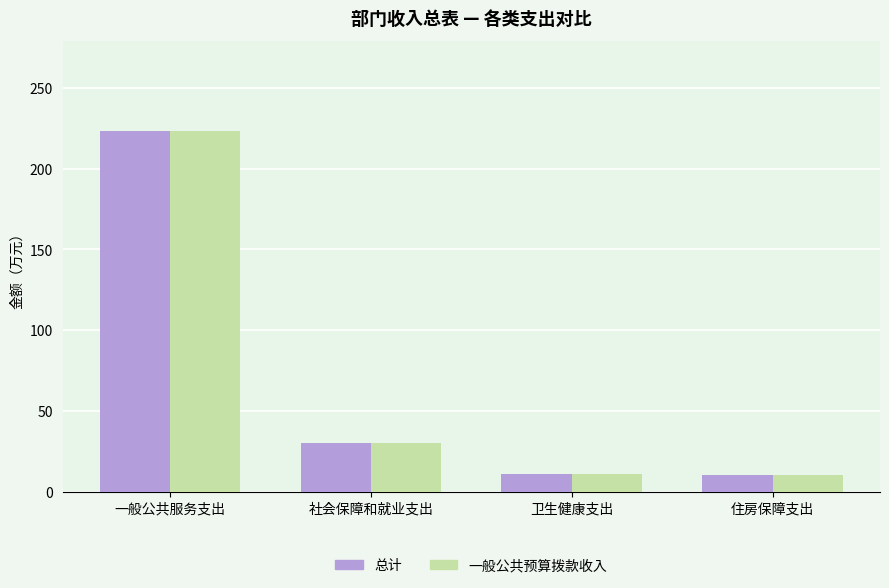

At which category is the sum across all series the highest?

一般公共服务支出